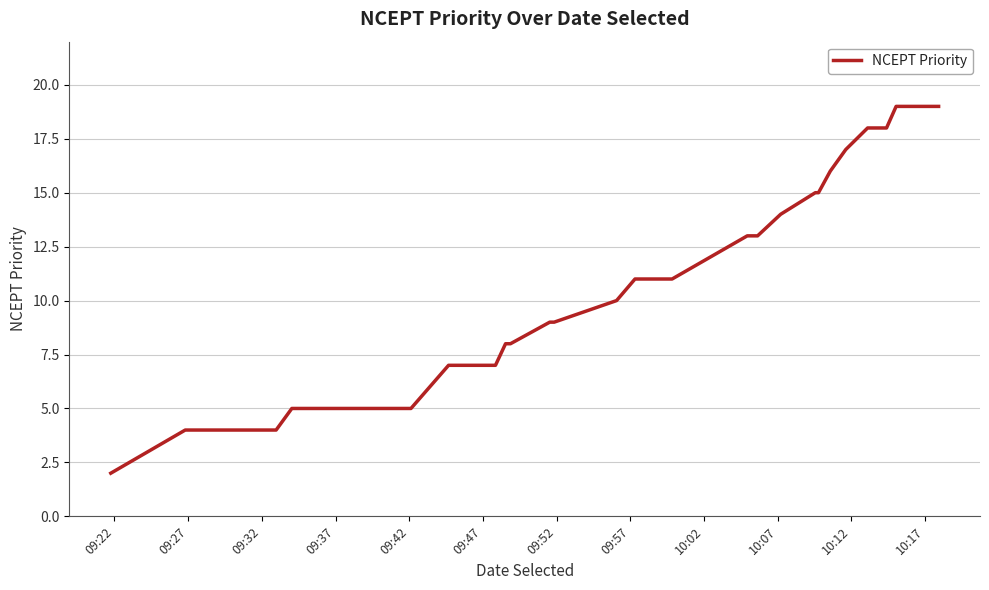

What is the difference between the second highest and minimum values?

17